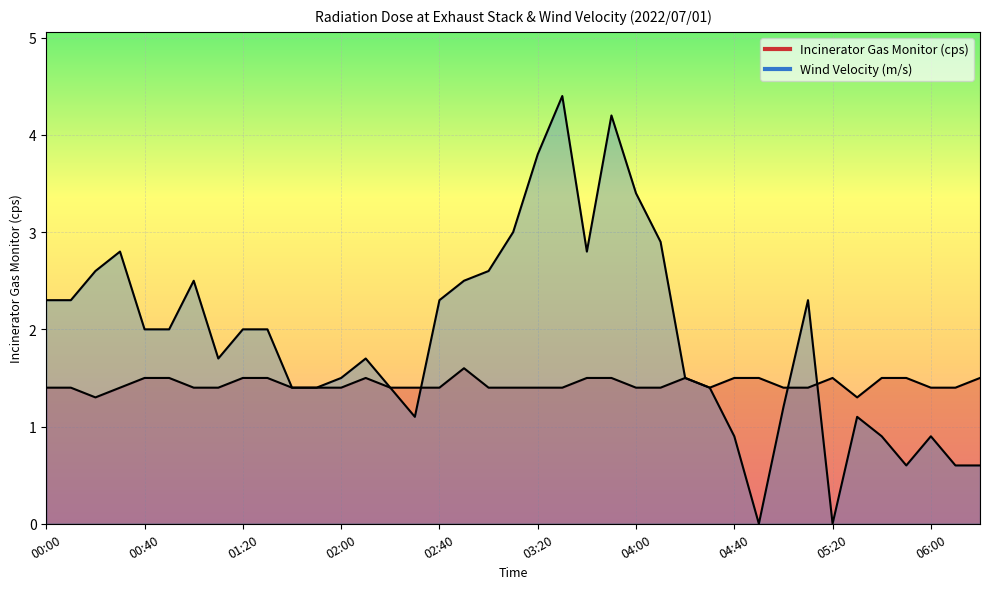

Count the number of categories in the chart.

39